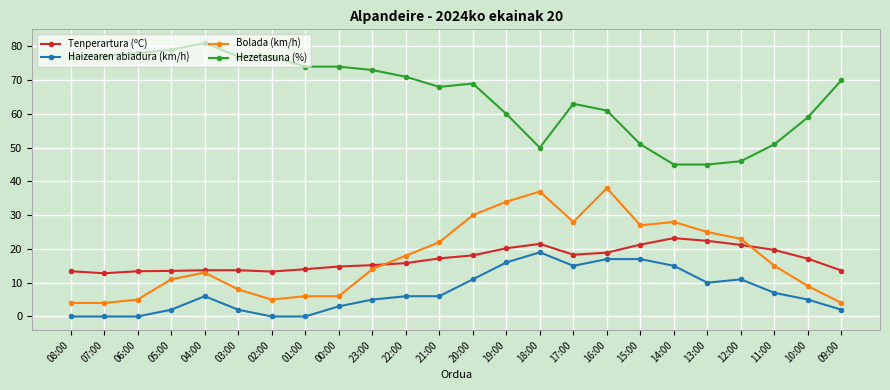

Rank the series by their maximum value, from lowest to highest.

Haizearen abiadura (km/h), Tenperartura (ºC), Bolada (km/h), Hezetasuna (%)